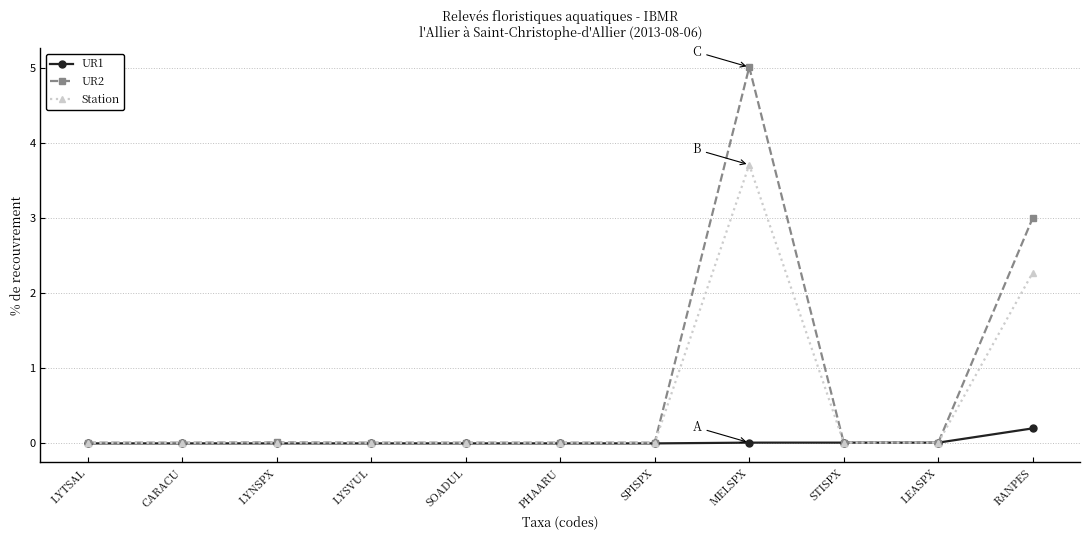

Which series has the largest range (max minus min)?

UR2